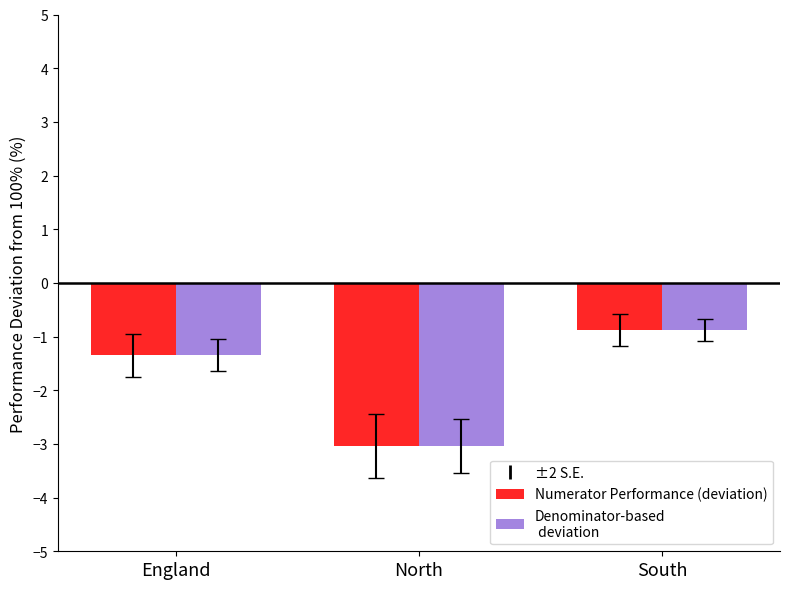

Is the value of Denominator-based deviation at England greater than the value of Numerator Performance (deviation) at North?

Yes